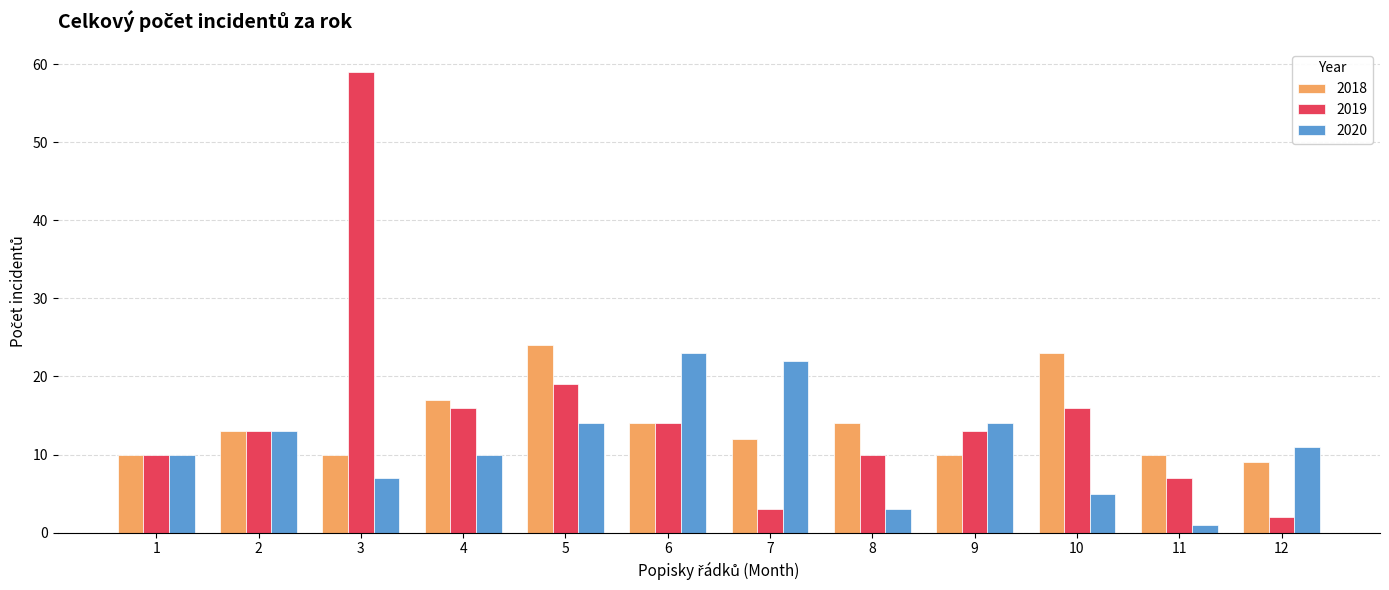

Count the number of data series in this chart.

3